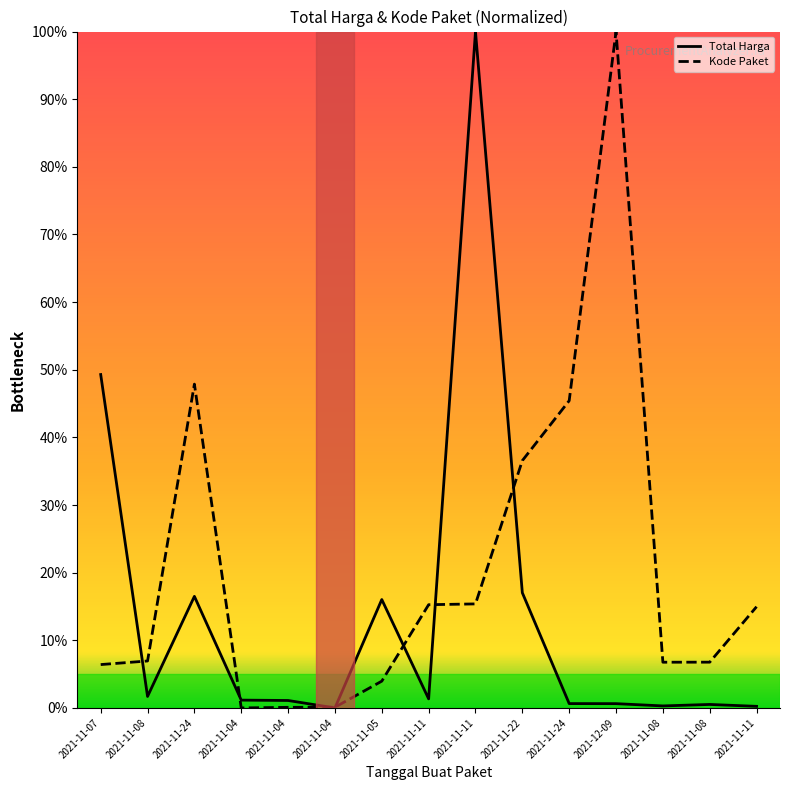

At which label does Kode Paket reach its peak?

2021-12-09